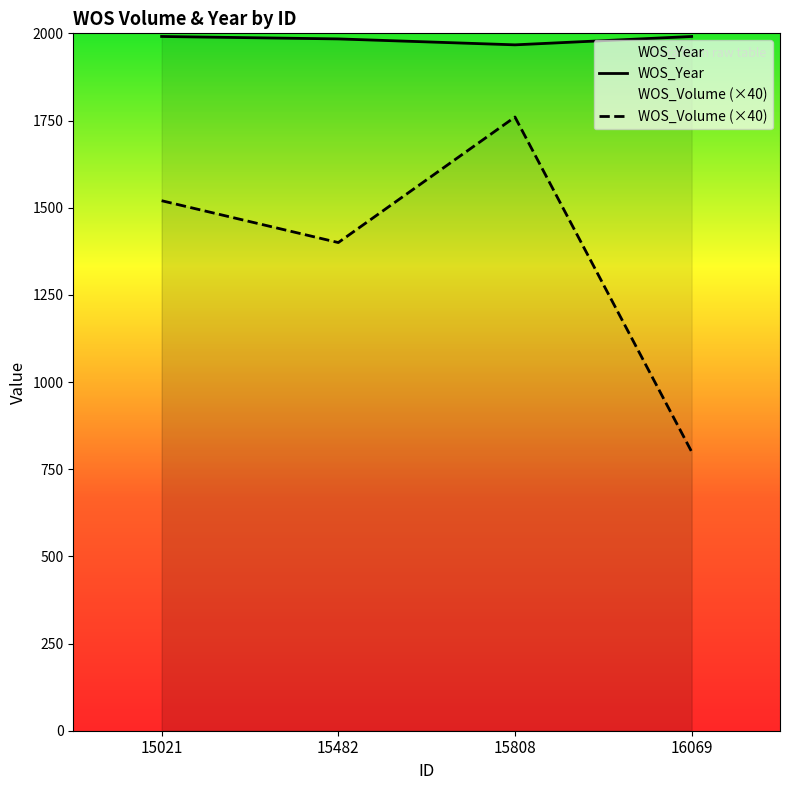

What are all the series names shown in the legend?

WOS_Volume, WOS_Year